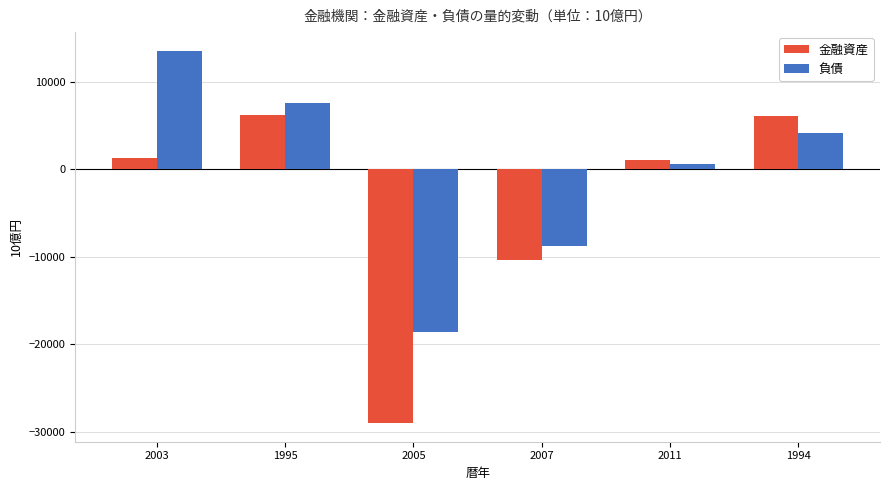

Which category has the lowest value in the 金融資産 series?

2005